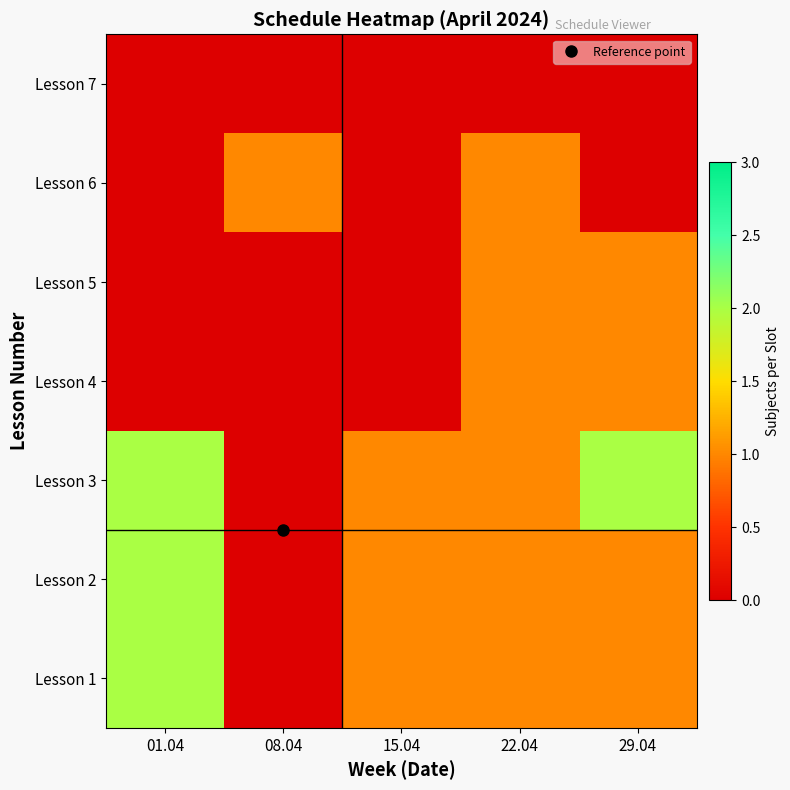

Rank the series by their maximum value, from highest to lowest.

Lesson 1, Lesson 2, Lesson 3, Lesson 4, Lesson 5, Lesson 6, Lesson 7